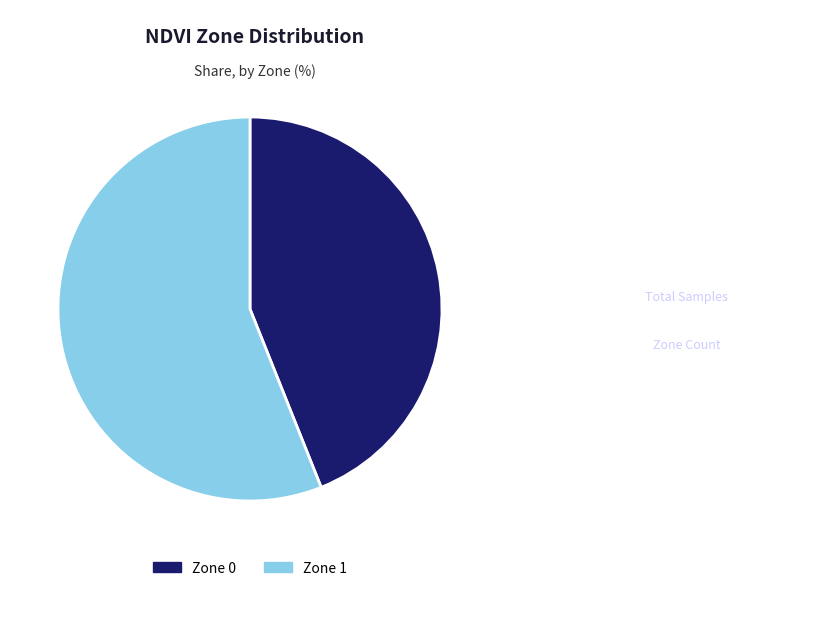

Approximately how many times larger is the value at Zone 0 compared to Zone 1?

0.8